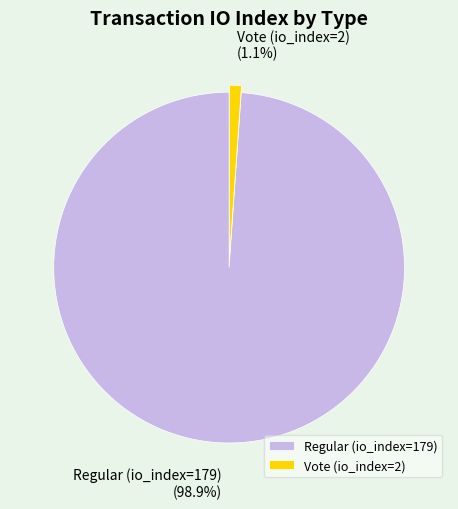

Is it true that Regular (io_index=179) is 90% of the pie?

False